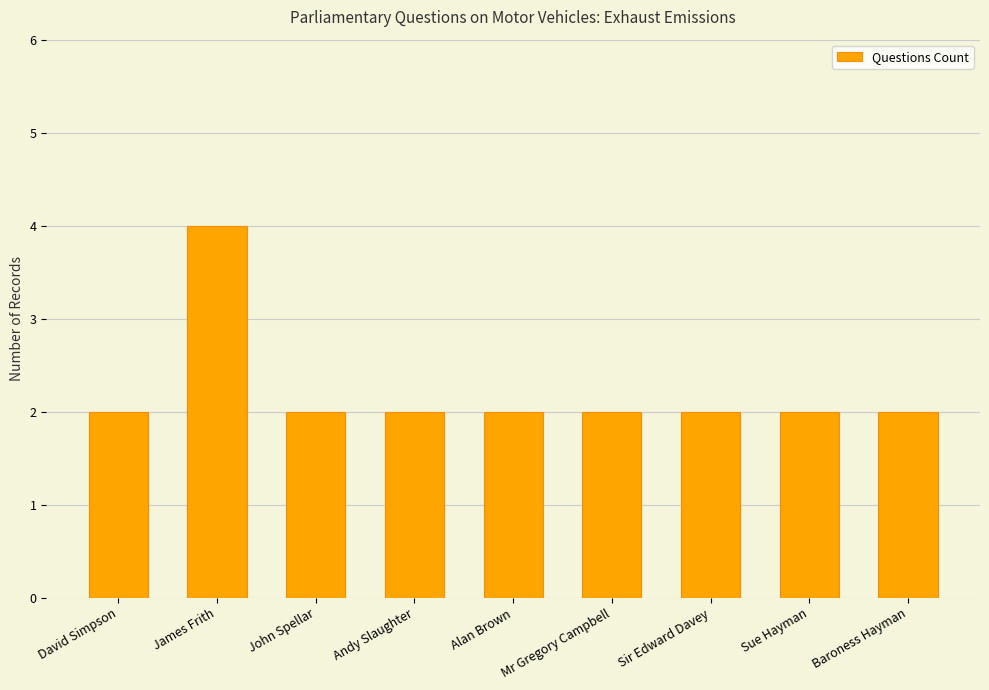

True or false: the data shows 1 at Sir Edward Davey.

False